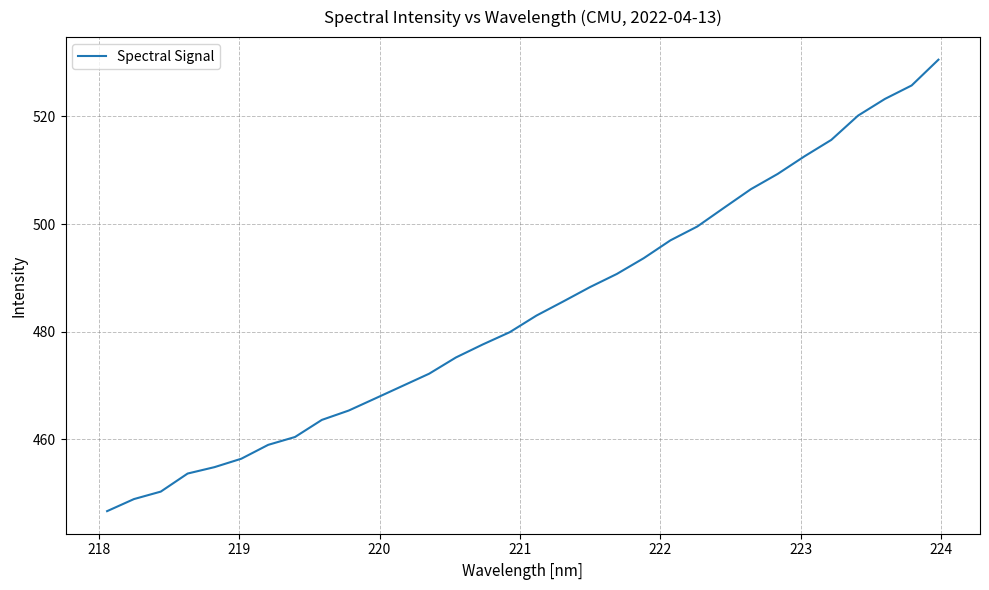

What is the greatest value displayed?

530.6